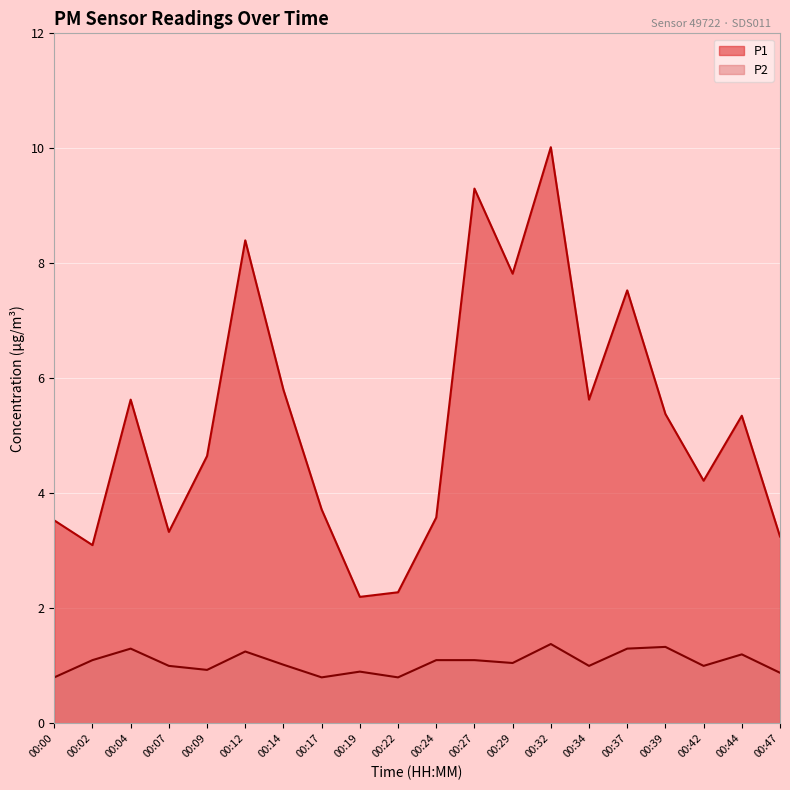

At which label does P1 first exceed 5?

00:04